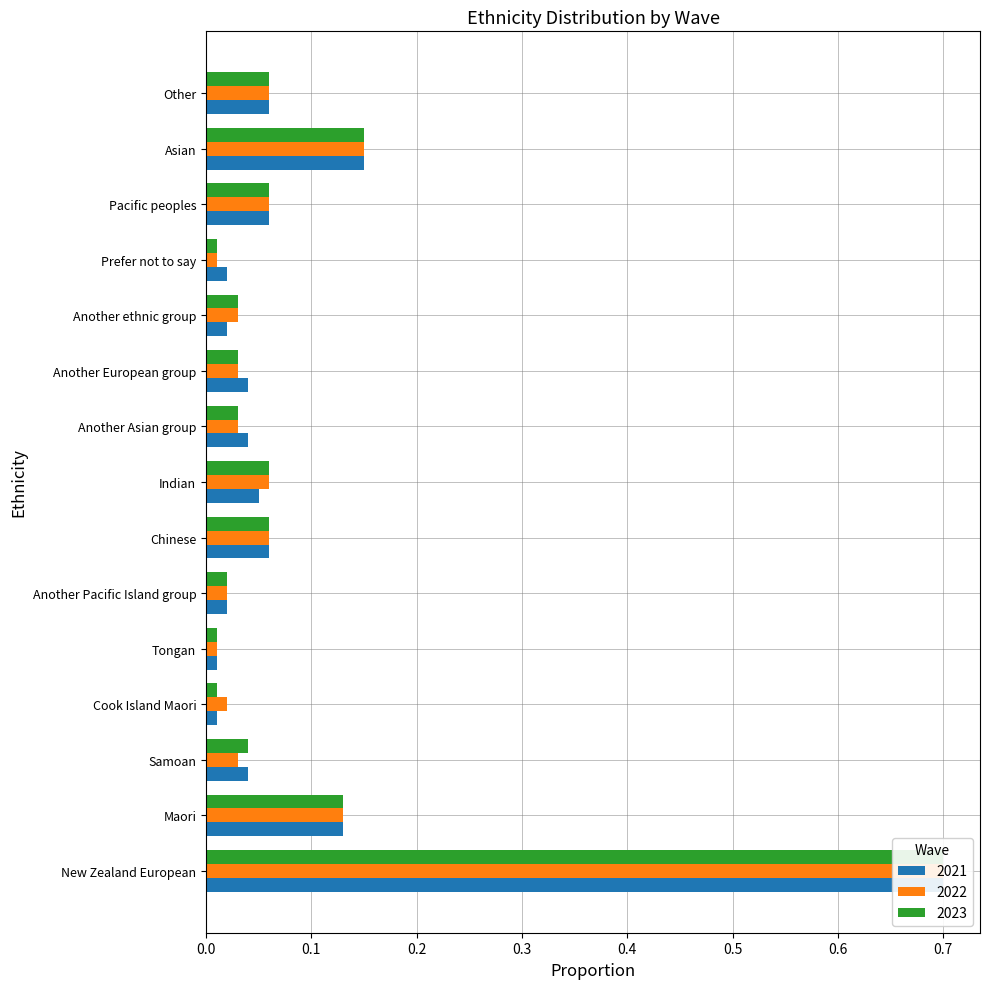

Count the number of categories in the chart.

15